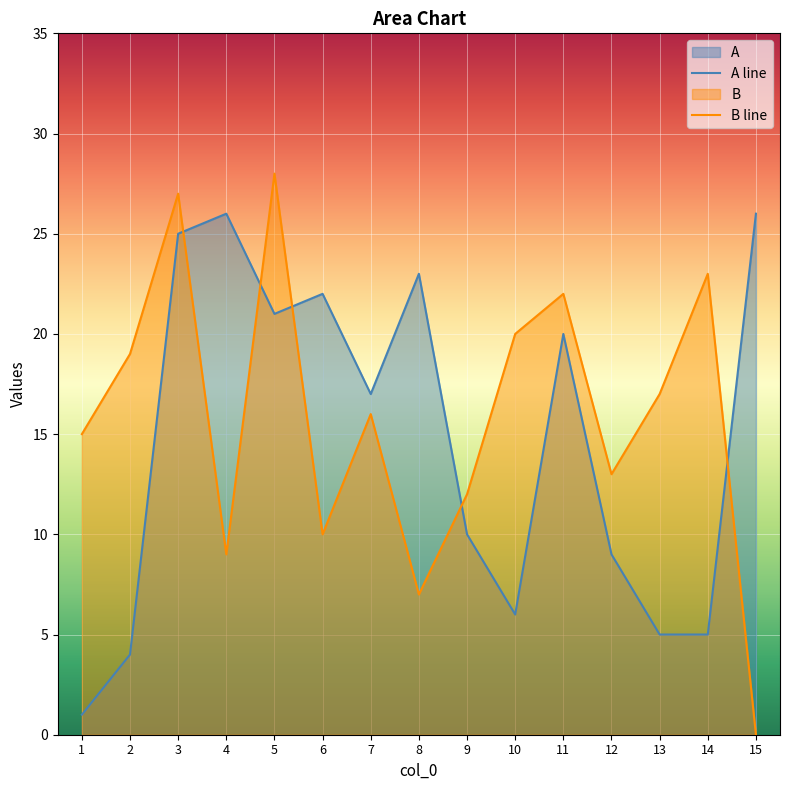

At 3, list the series in order from smallest to largest.

A line, B line